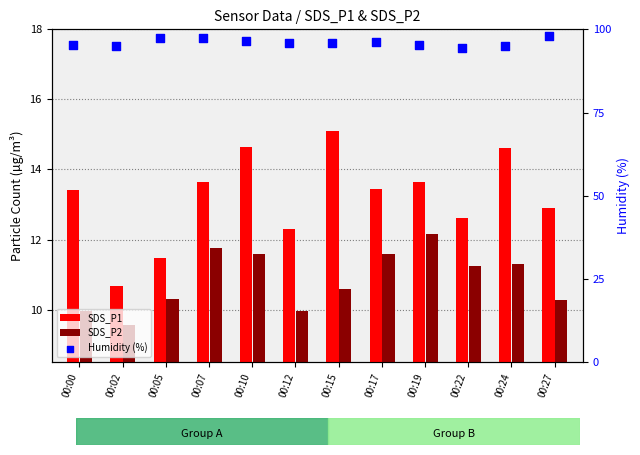

What are all the series names shown in the legend?

SDS_P1, SDS_P2, Humidity (%)